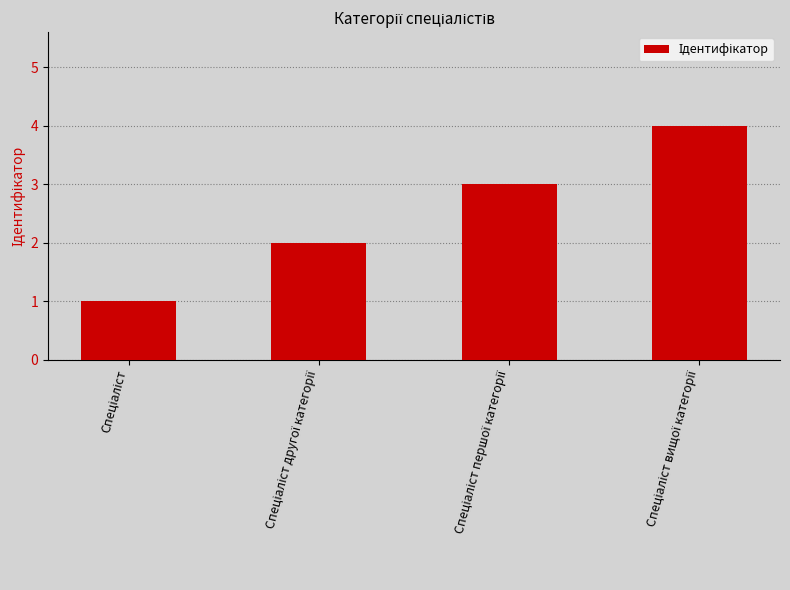

What is the smallest value displayed?

1